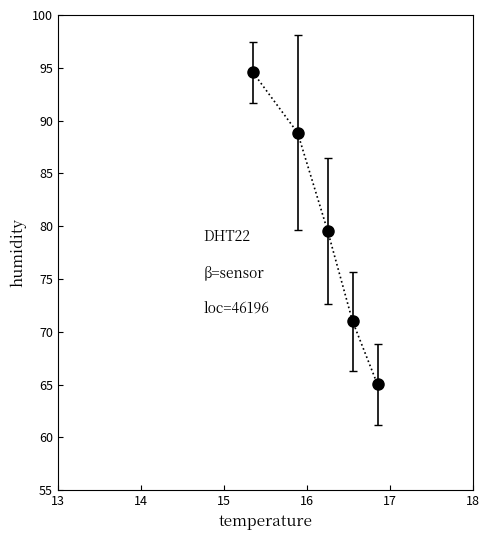

What is the average value?

79.8